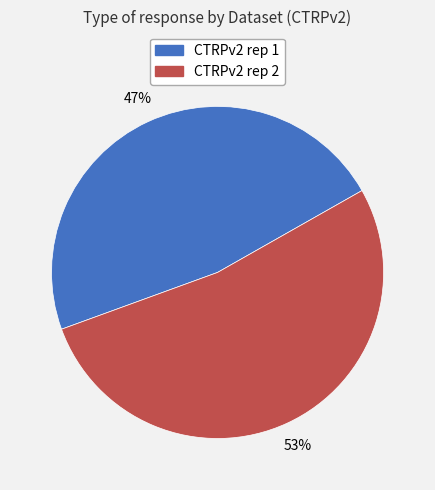

Approximately how many times larger is the value at CTRPv2 rep 2 compared to CTRPv2 rep 1?

1.1